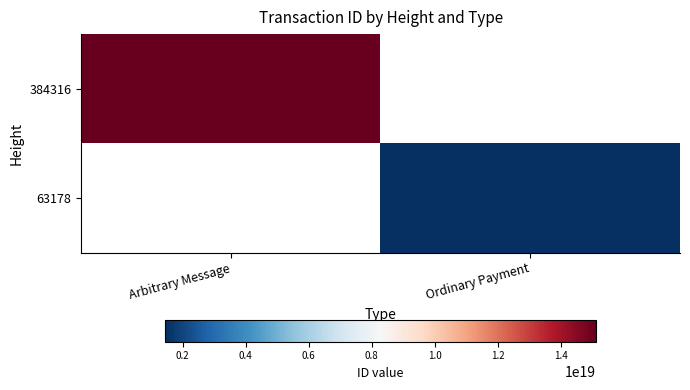

Which category has the lowest value in the 384316 series?

Arbitrary Message